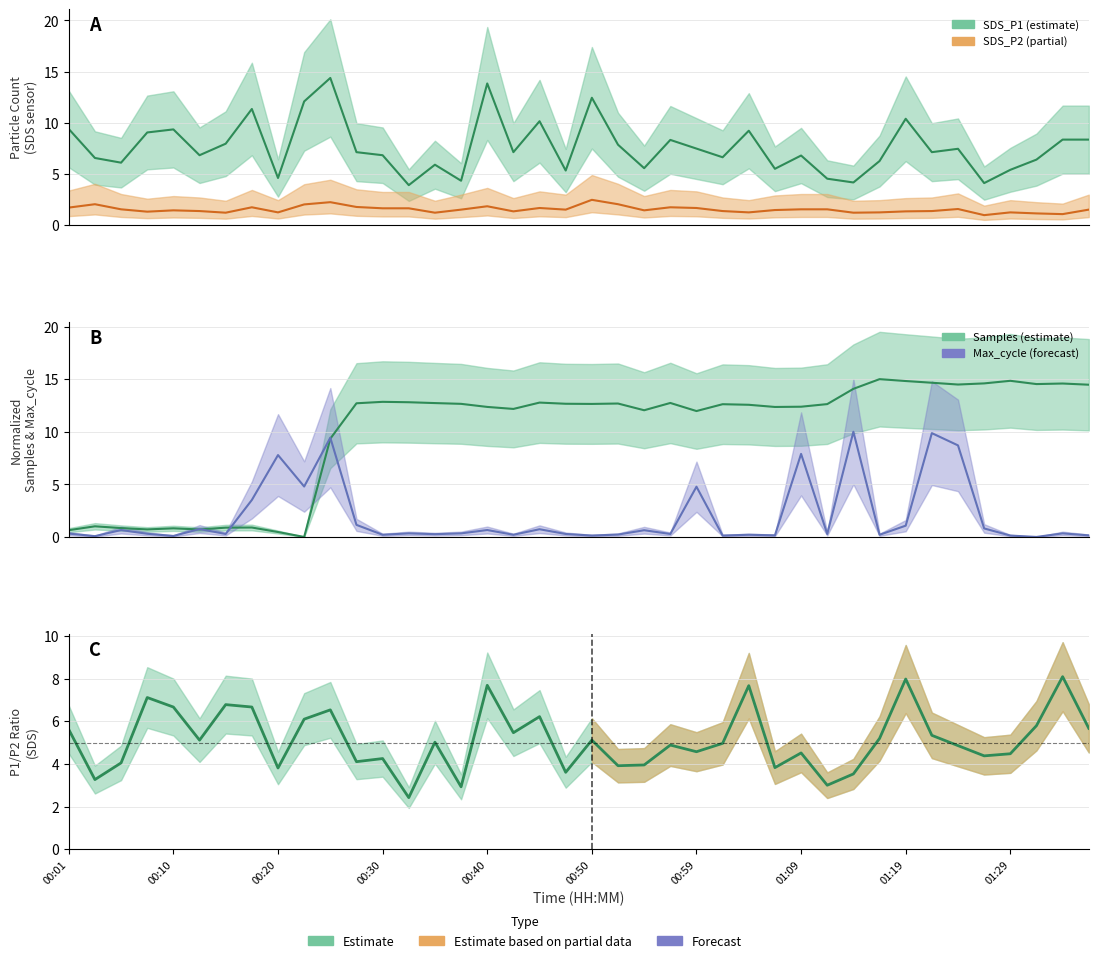

Reading right to left, extract all data points from this chart.

SDS_P1: 8.3	8.3	6.4	5.4	4.1	7.4	7.1	10.4	6.2	4.1	4.5	6.8	5.5	9.2	6.6	7.5	8.3	5.5	7.8	12.4	5.3	10.1	7.1	13.8	4.3	5.9	3.9	6.8	7.1	14.4	12.1	4.6	11.3	7.9	6.8	9.3	9.0	6.1	6.5	9.4
SDS_P2: 1.5	1.0	1.1	1.2	0.9	1.5	1.3	1.3	1.2	1.2	1.5	1.5	1.4	1.2	1.3	1.6	1.7	1.4	2.0	2.4	1.5	1.6	1.3	1.8	1.5	1.2	1.6	1.6	1.7	2.2	2.0	1.2	1.7	1.2	1.3	1.4	1.3	1.5	2.0	1.7
Samples (norm): 14.5	14.6	14.5	14.8	14.6	14.5	14.7	14.8	15.0	14.1	12.6	12.4	12.4	12.6	12.6	12.0	12.7	12.0	12.7	12.6	12.7	12.8	12.2	12.4	12.7	12.7	12.8	12.8	12.7	9.3	0.0	0.5	0.9	0.9	0.7	0.8	0.7	0.8	1.0	0.6
Max_cycle (norm): 0.2	0.3	0.0	0.1	0.8	8.7	9.9	1.1	0.2	10.0	0.3	7.9	0.2	0.2	0.1	4.8	0.3	0.6	0.2	0.1	0.3	0.7	0.2	0.7	0.3	0.3	0.3	0.2	1.1	9.4	4.8	7.8	3.5	0.3	0.8	0.1	0.3	0.7	0.1	0.3
P1/P2 ratio: 5.7	8.1	5.8	4.5	4.4	4.9	5.3	8.0	5.2	3.5	3.0	4.5	3.8	7.7	5.0	4.6	4.9	4.0	3.9	5.1	3.6	6.2	5.5	7.7	2.9	5.0	2.4	4.2	4.1	6.5	6.1	3.8	6.7	6.8	5.1	6.7	7.1	4.0	3.3	5.6